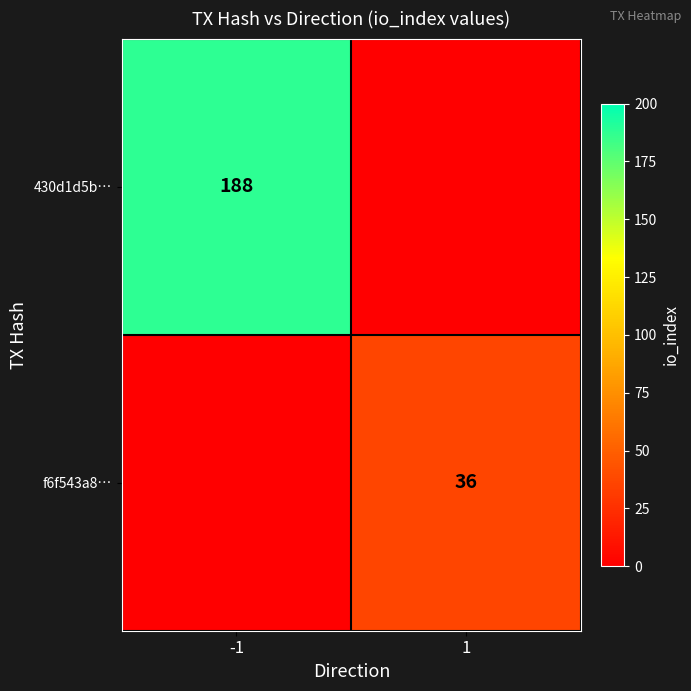

The 430d1d5b… series shows 85 at -1. True or false?

False